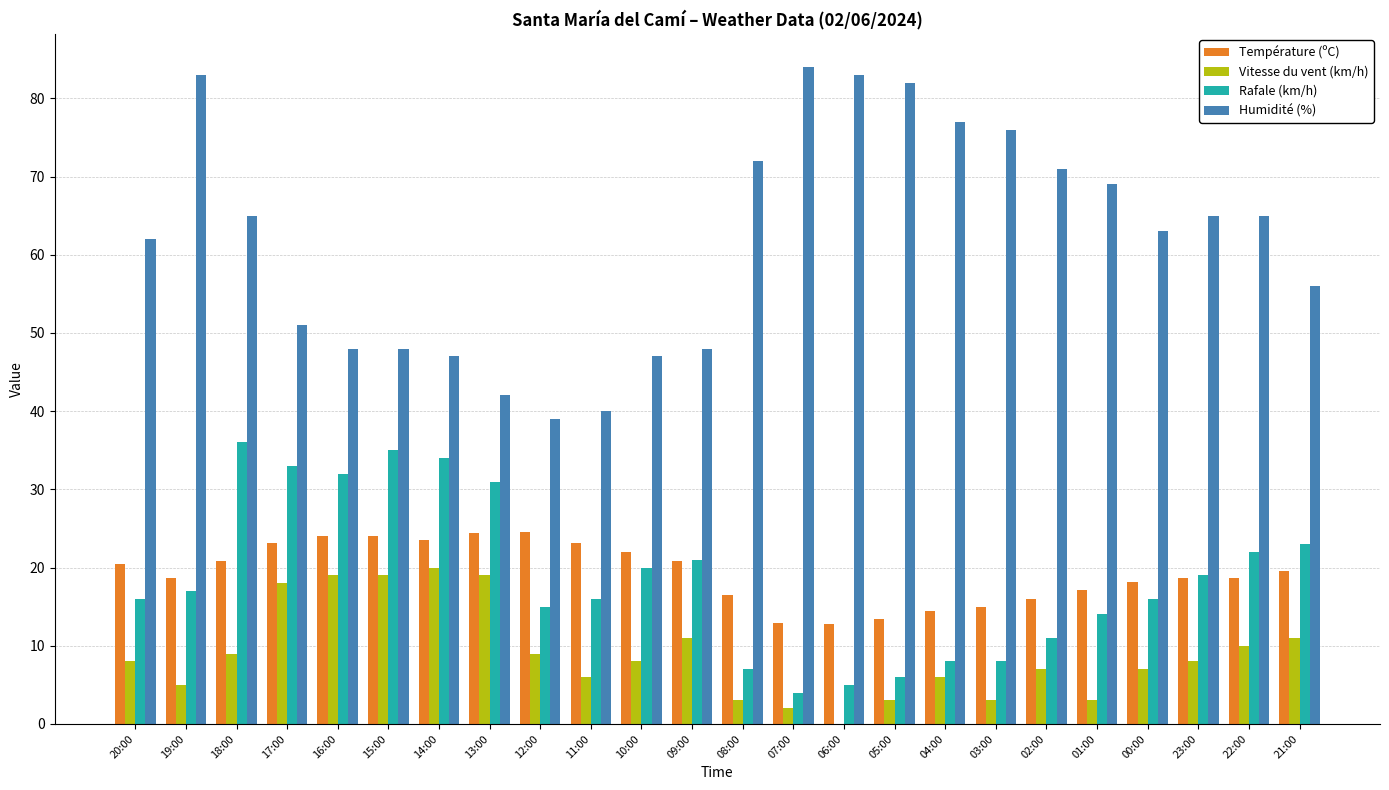

What is the total value across all series at 22:00?

115.6